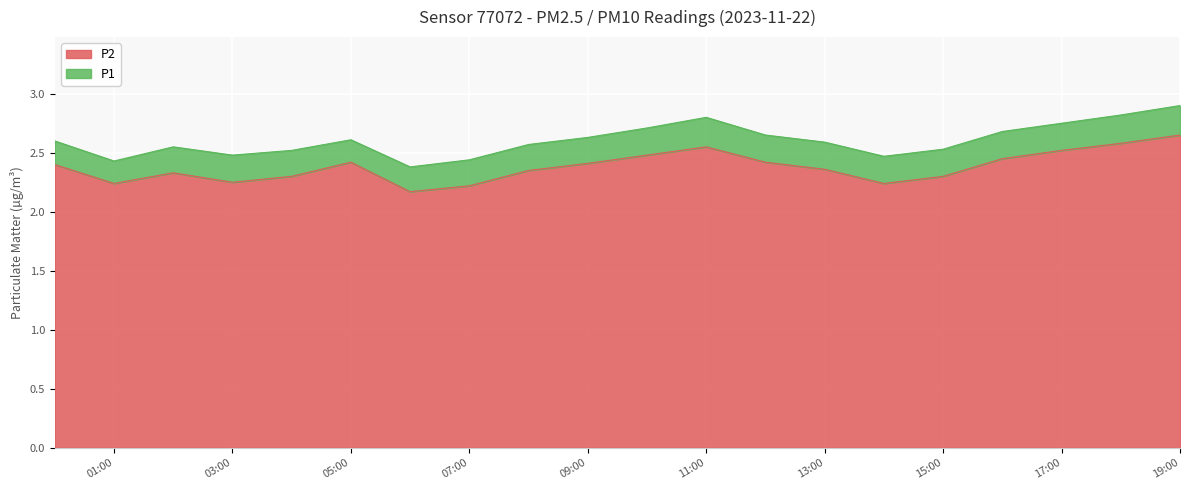

Rank the series at 13:00 from lowest to highest value.

P2, P1